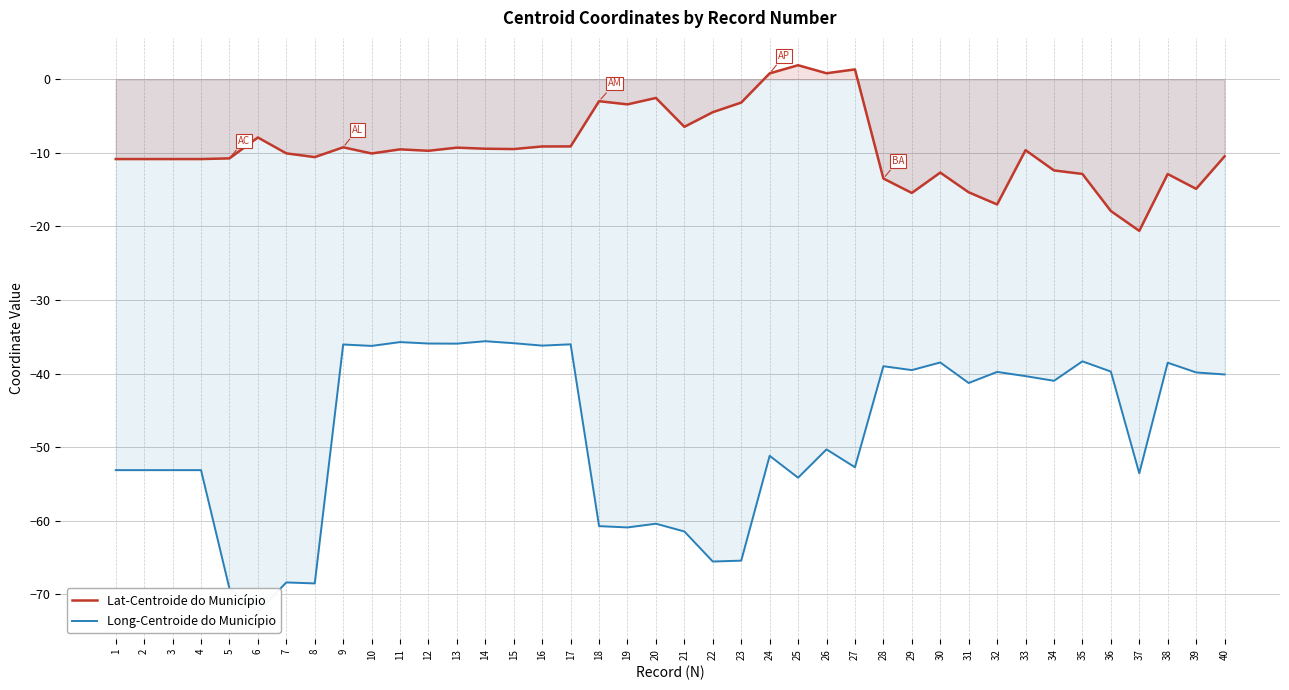

What is the minimum value for Long-Centroide do Município?

-72.4